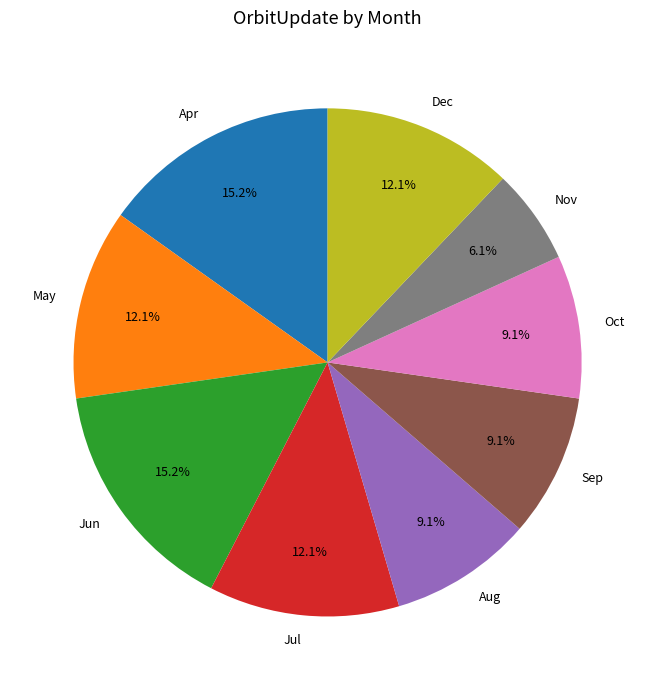

Which category has the smallest portion of the pie?

Nov